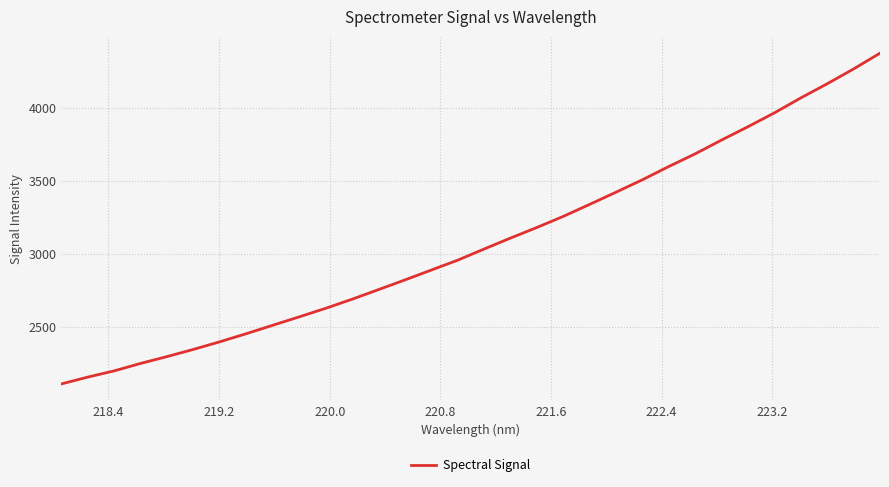

What is the difference between the maximum and minimum values?

2257.6